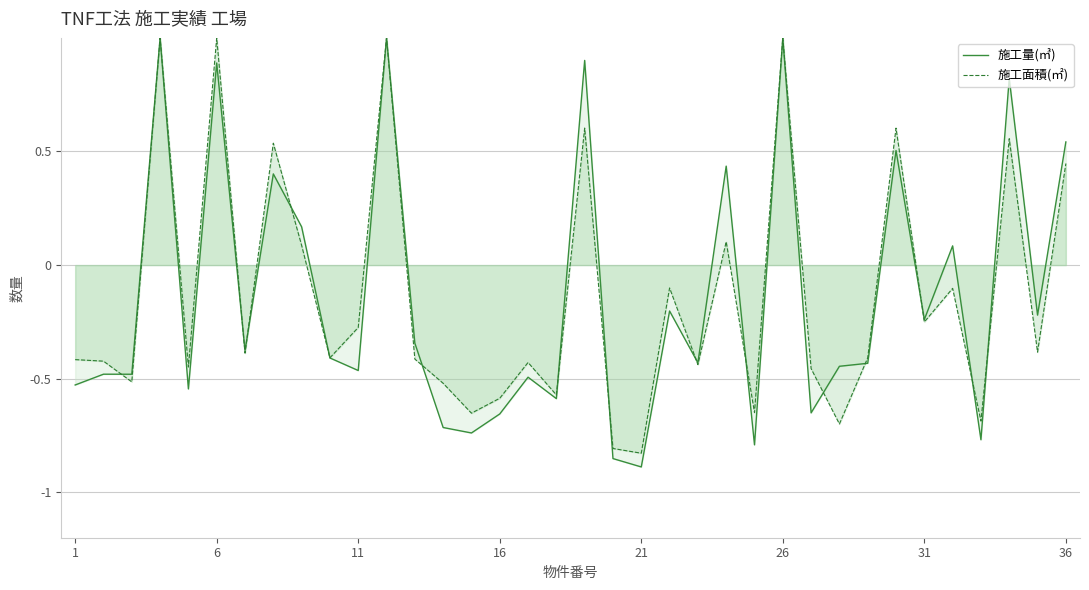

How many data points in 施工量(㎥) are less than 0?

24